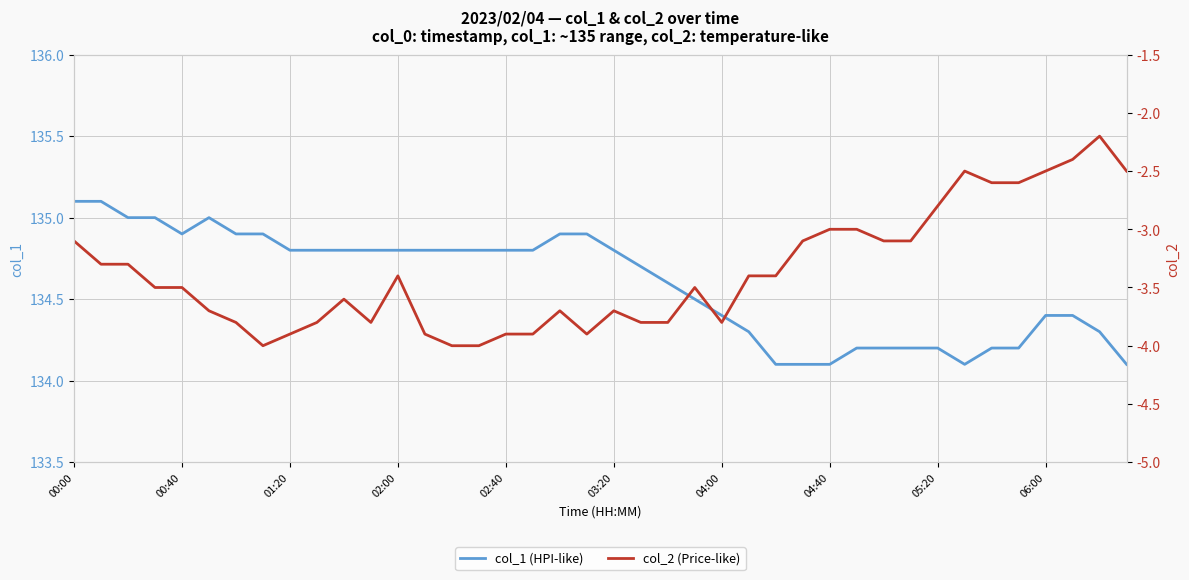

Which series changed the most between 11 and 33?

col_2 (Price-like)